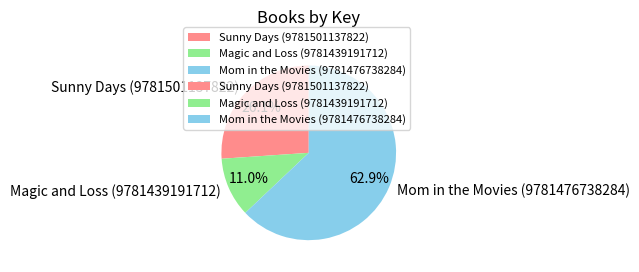

What is the majority slice?

Mom in the Movies (9781476738284)